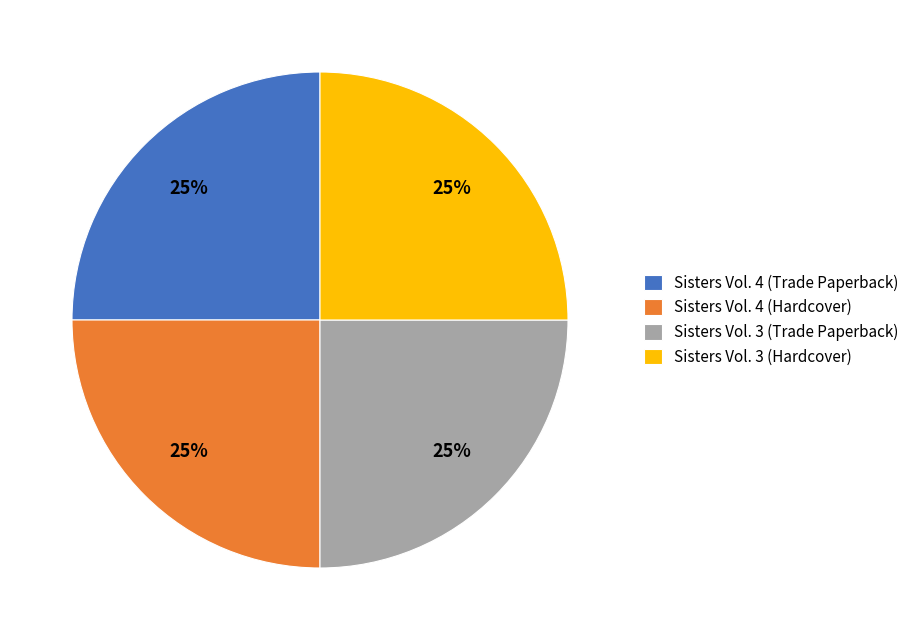

Count the number of slices in the pie.

4